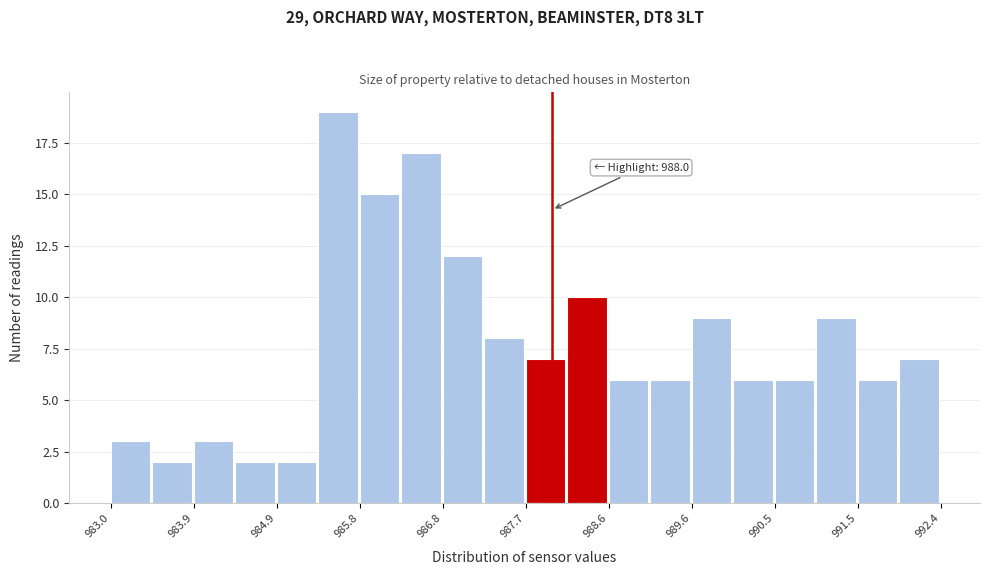

Over which range of the x-axis is the bar tallest?

985.35 to 985.82